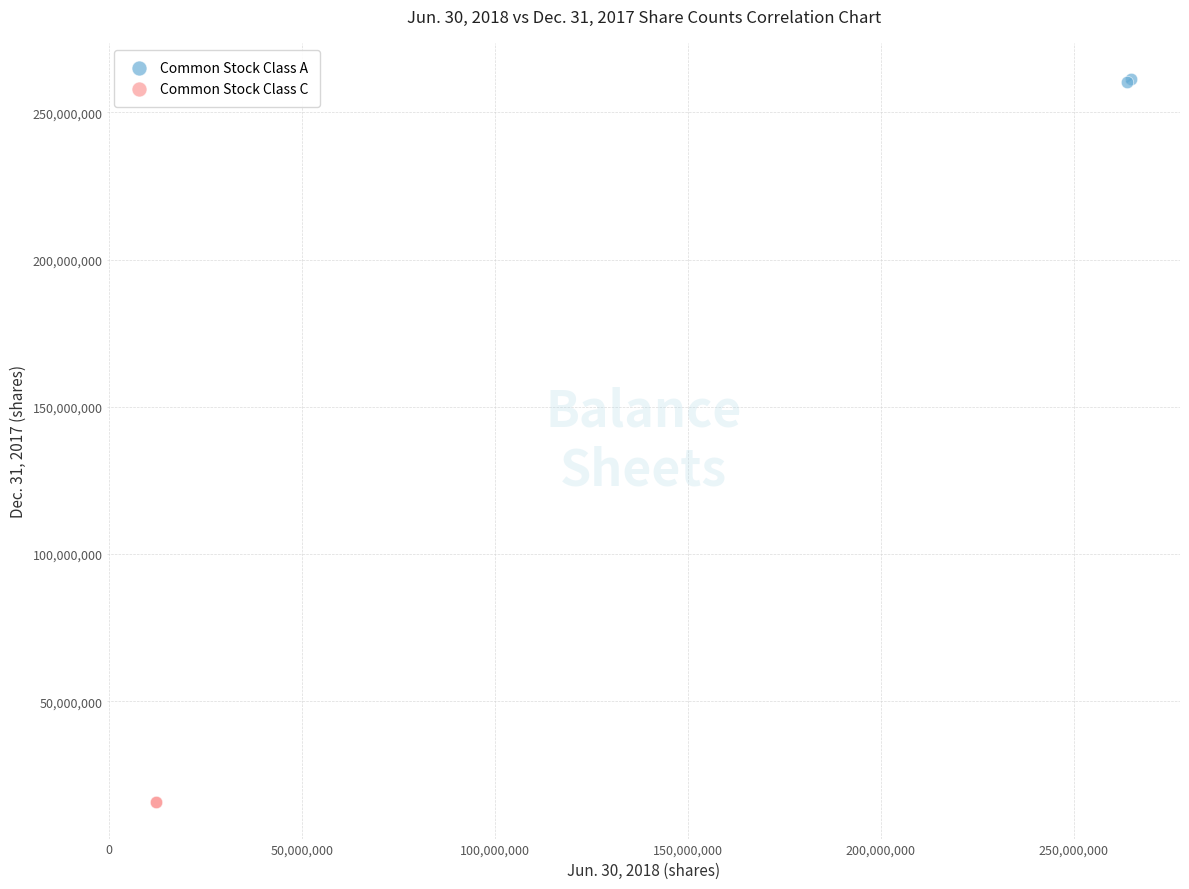

What are all the series names shown in the legend?

Common Stock Class A, Common Stock Class C